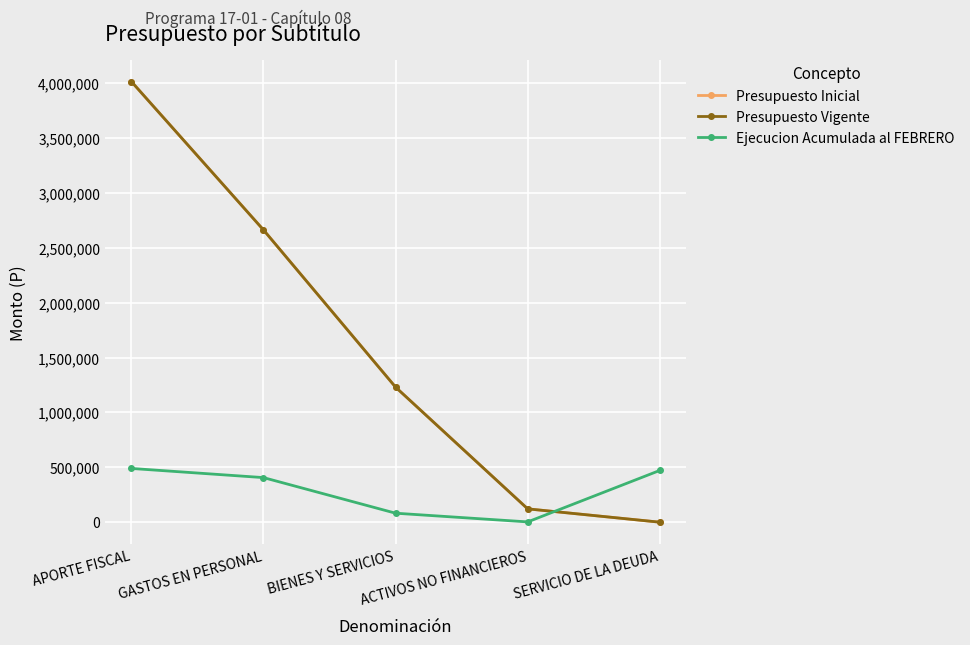

Does the chart have visible grid lines?

Yes